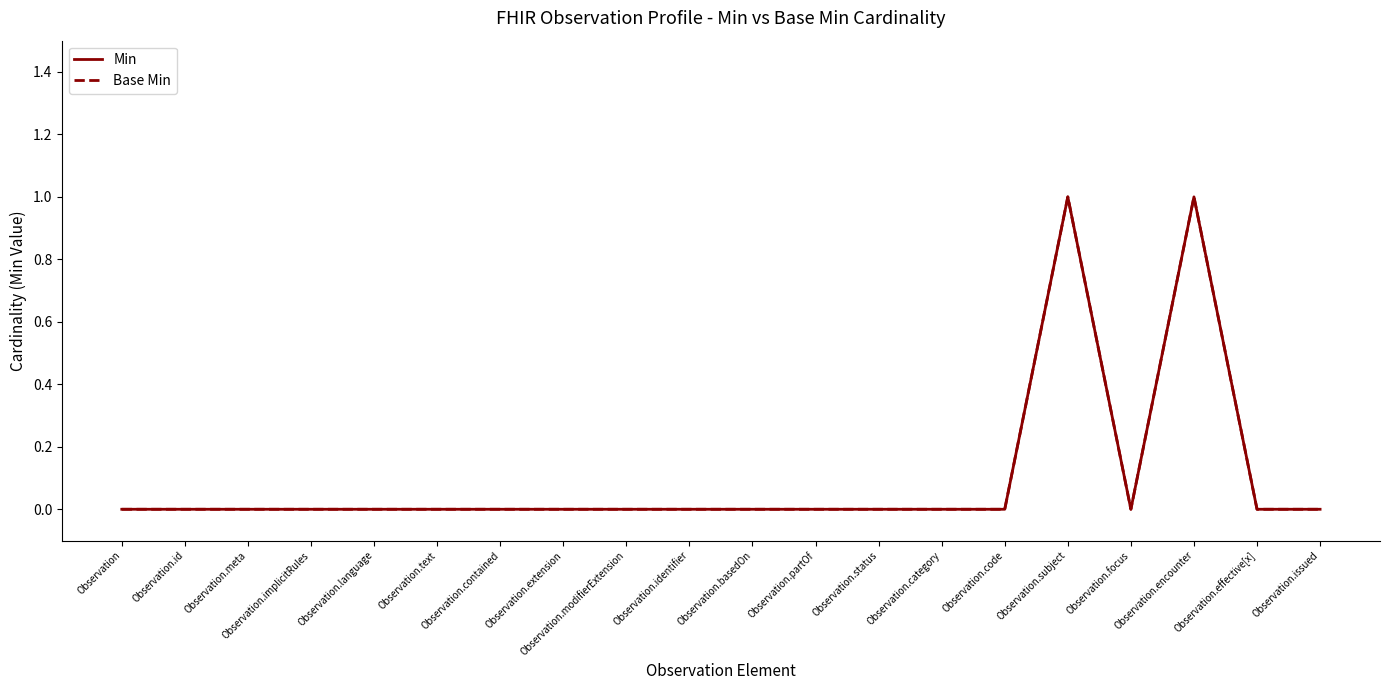

At which label is Base Min closest to 0?

Observation